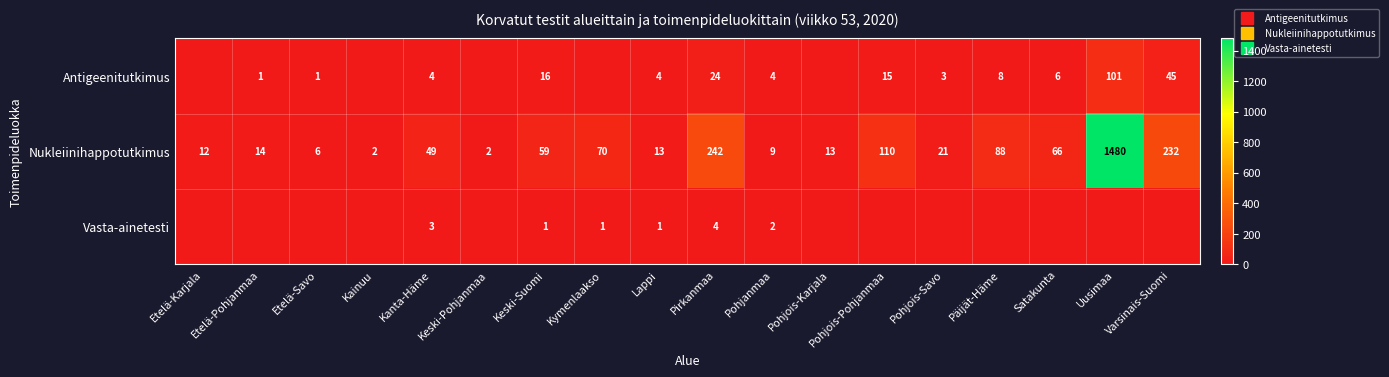

What is the maximum value for Nukleiinihappotutkimus?

1480